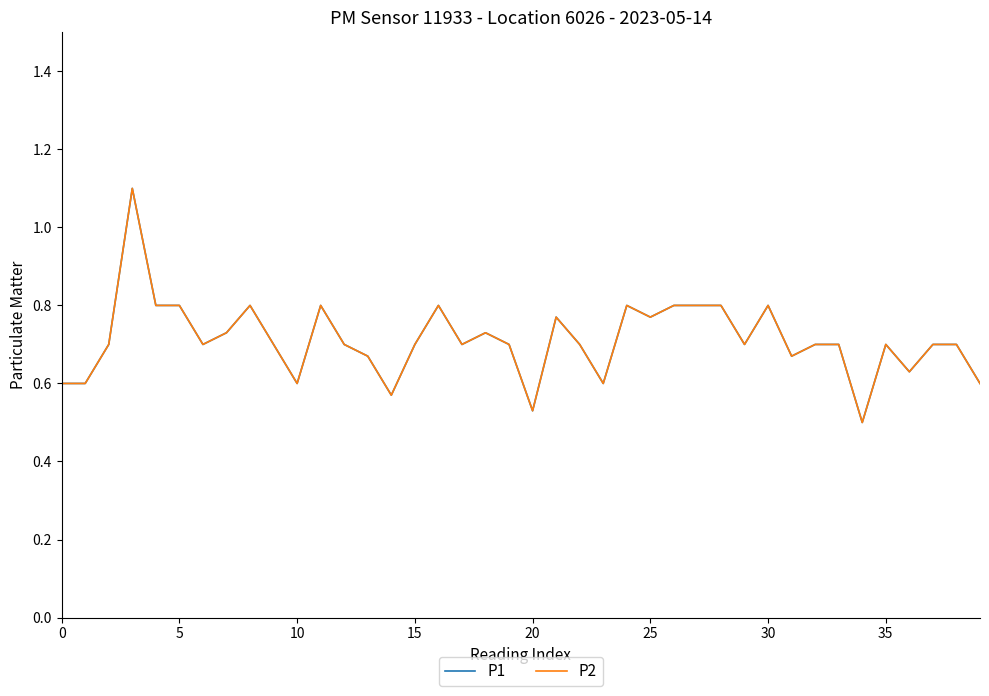

How many P1 values are between 0 and 1?

39